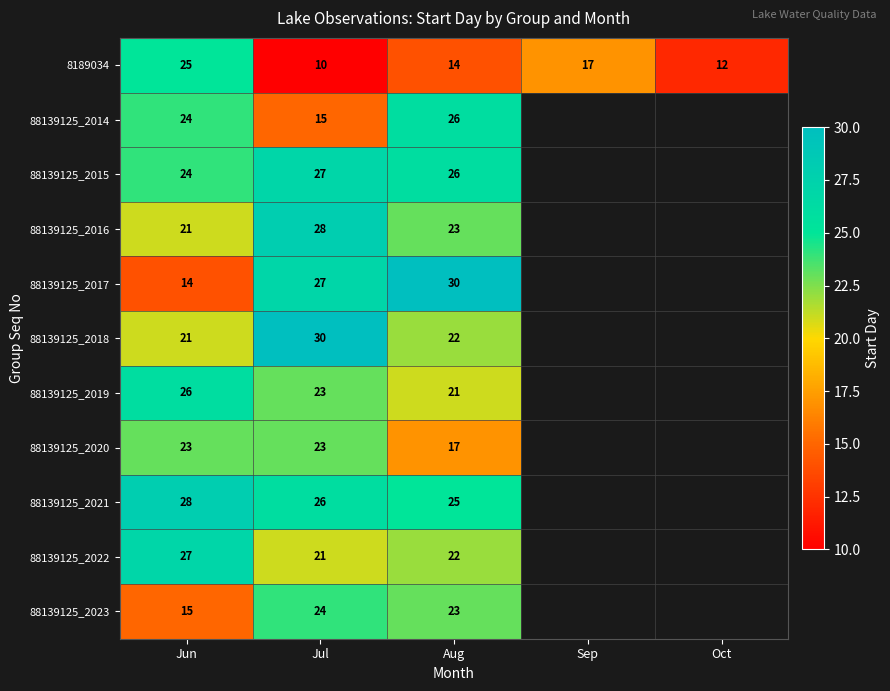

What is the spread (max minus min) of values at Aug?

16